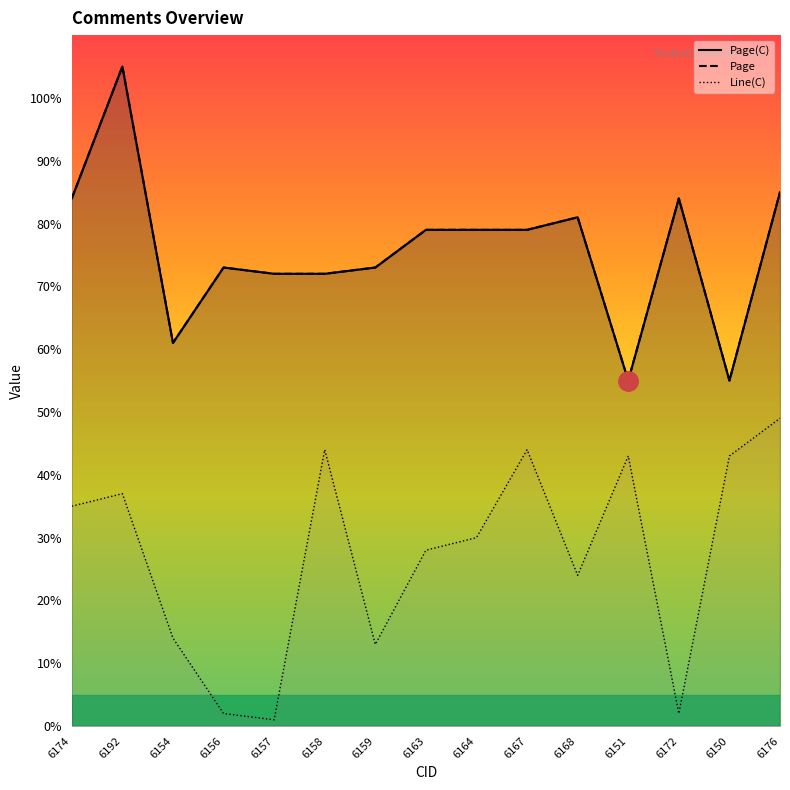

At which label does Line(C) first exceed 30?

6174